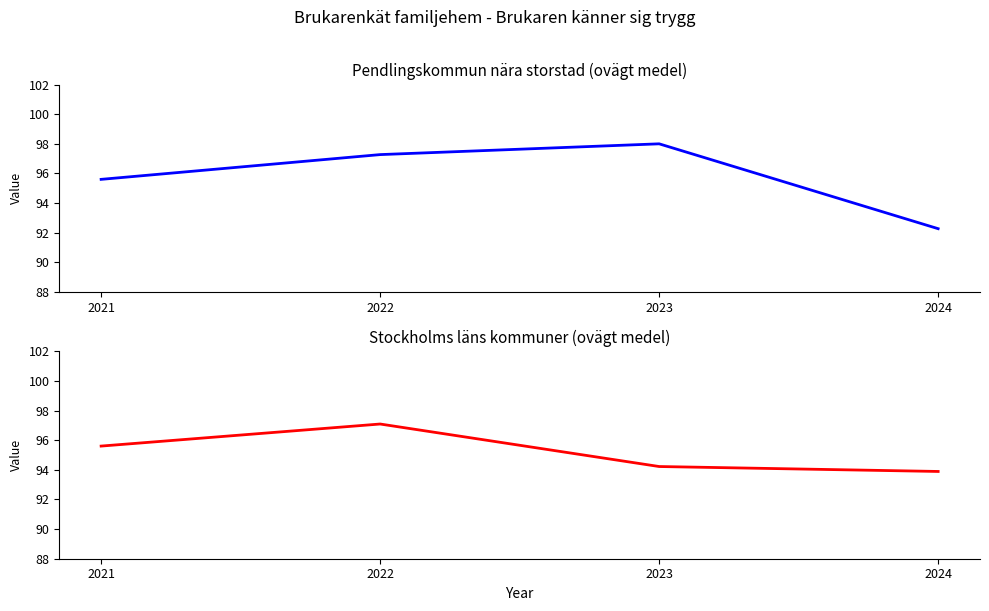

True or false: Pendlingskommun nära storstad (ovägt medel) has more than 0 points higher than both neighbors.

True